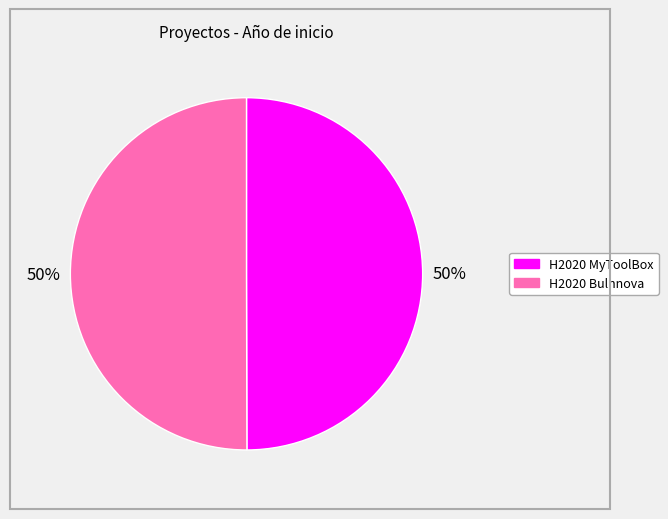

Is it true that H2020 MyToolBox is 50% of the pie?

True